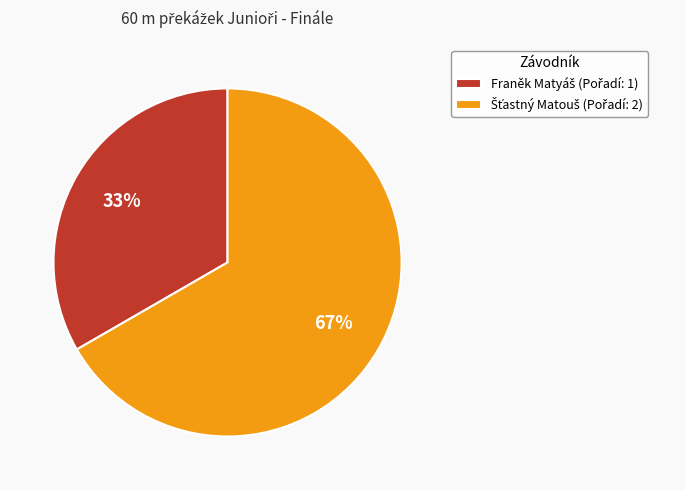

How many slices are in this pie chart?

2